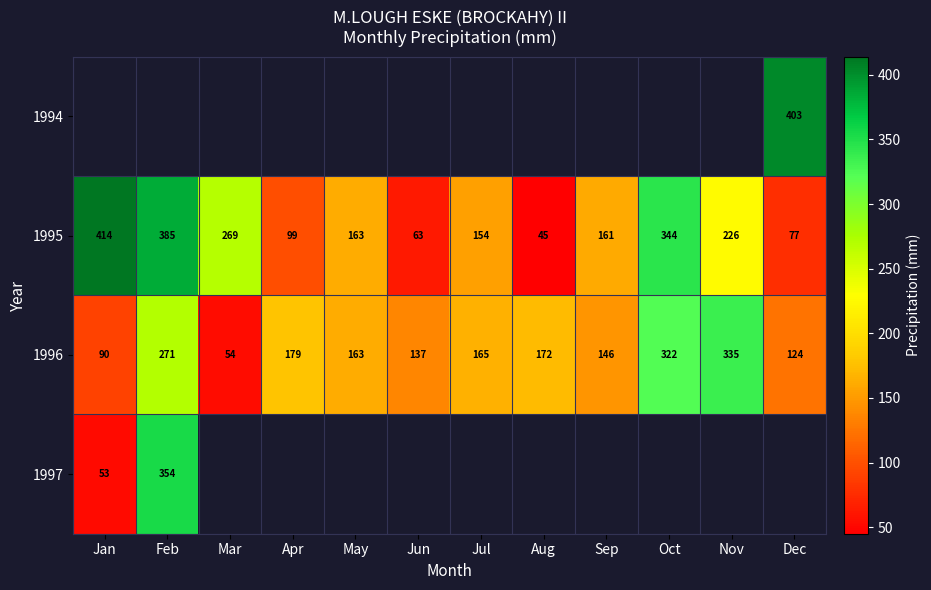

True or false: 1995 has a value of 63 at Jun.

True